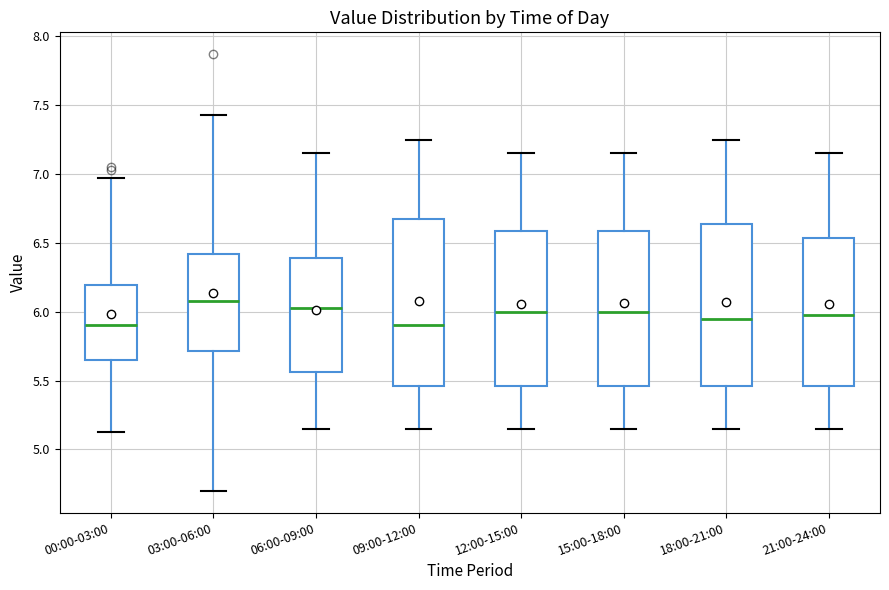

Where does the median line of the box for 00:00-03:00 sit on the y-axis? The values are not printed on the chart, so give them approximately, as read against the axis.

5.90